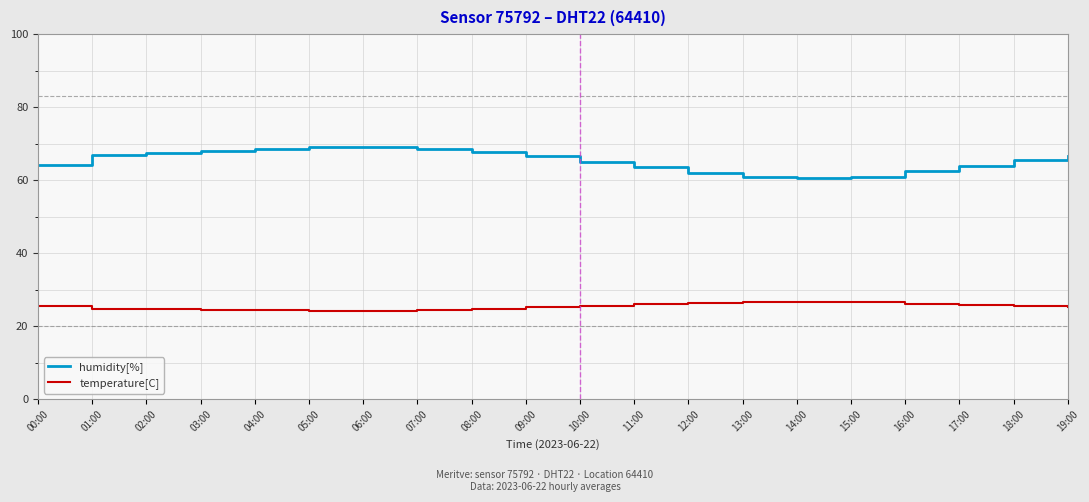

True or false: humidity[%] has a value of 68.5 at 07:00.

True